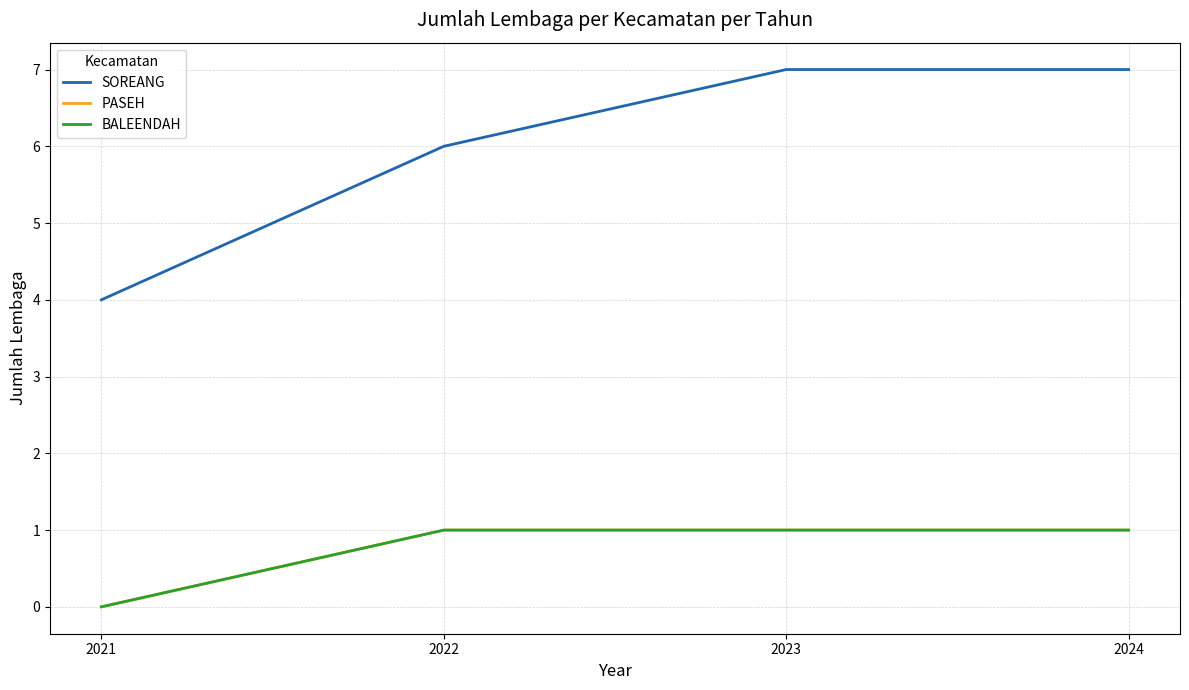

Is this an area chart (filled region under the line)?

No